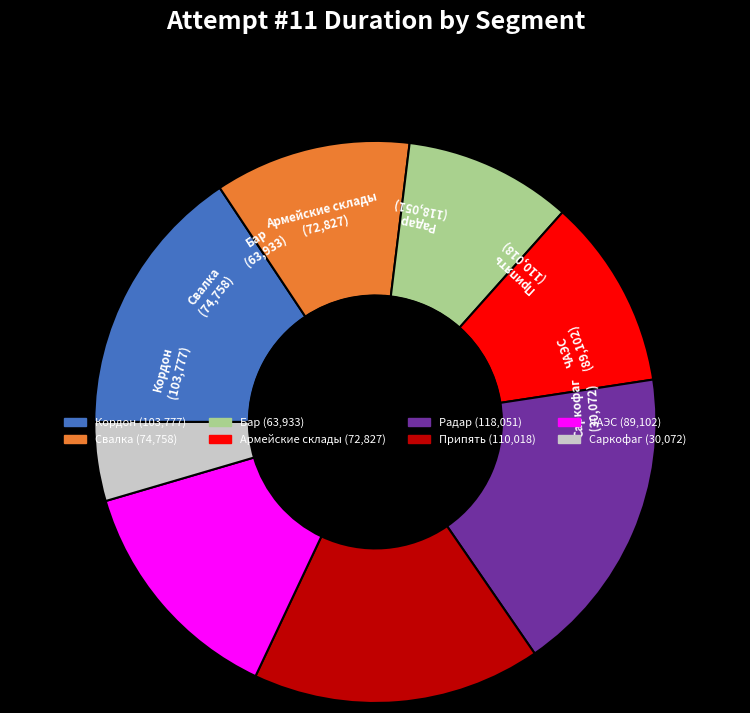

Which slice is the largest?

Радар